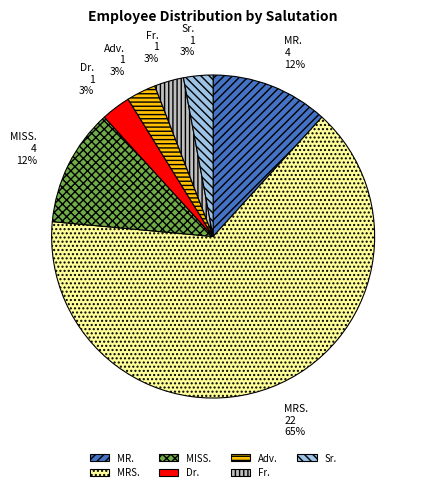

What percentage is the Adv. slice, to the nearest percent?

3%